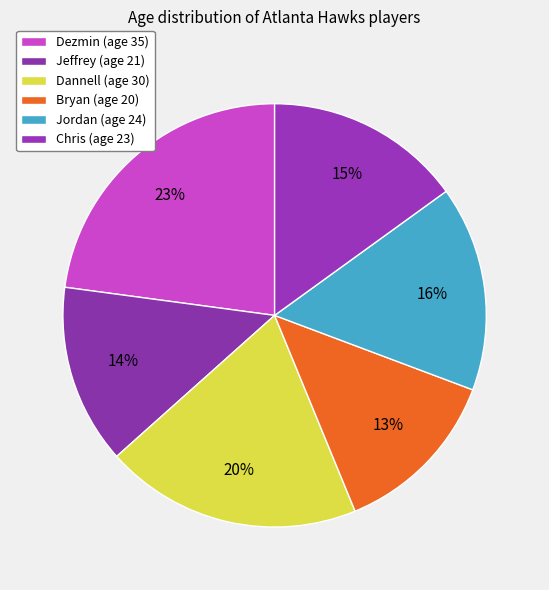

What percentage is the Jordan slice, to the nearest percent?

16%